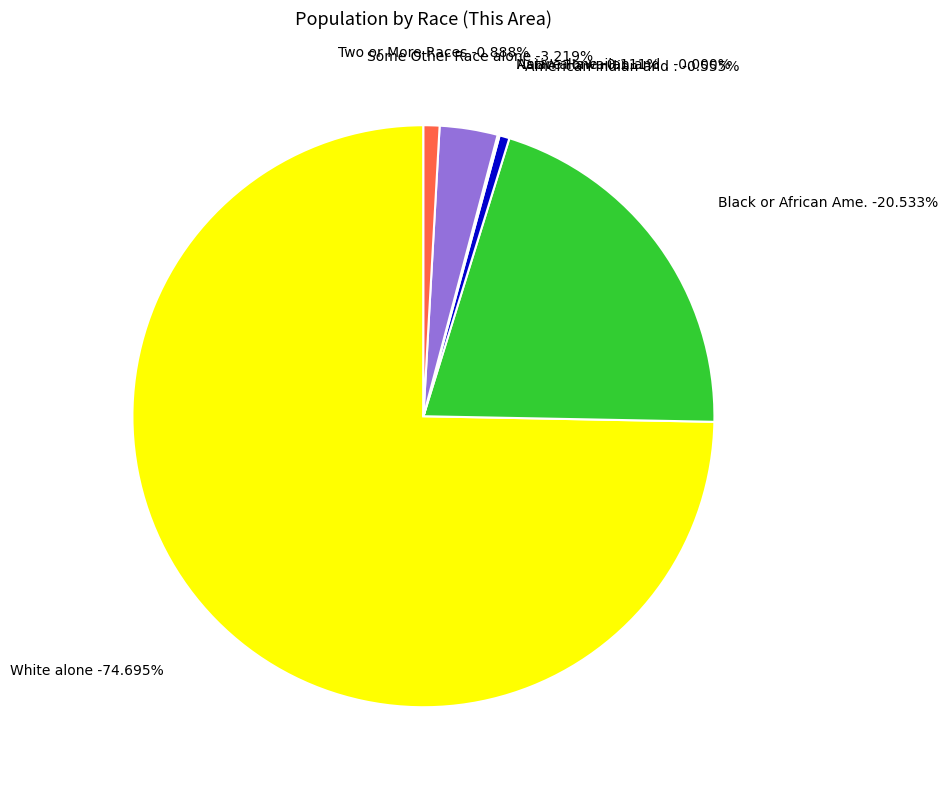

What percentage is NOT represented by Black or African American alone?

79.5%